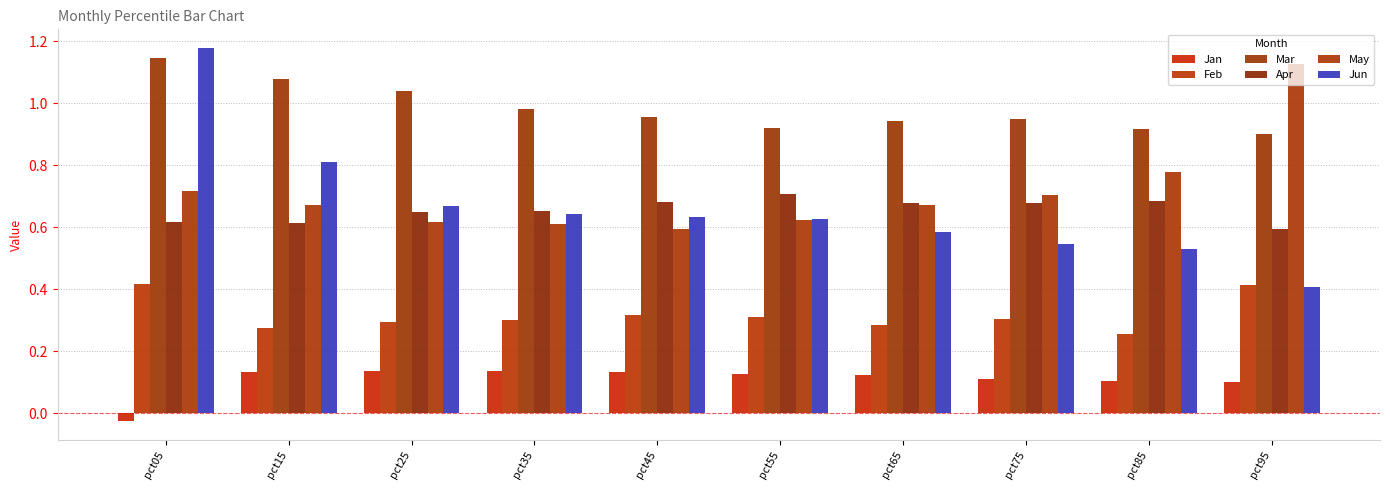

At which category does the chart reach its minimum across all series?

pct05